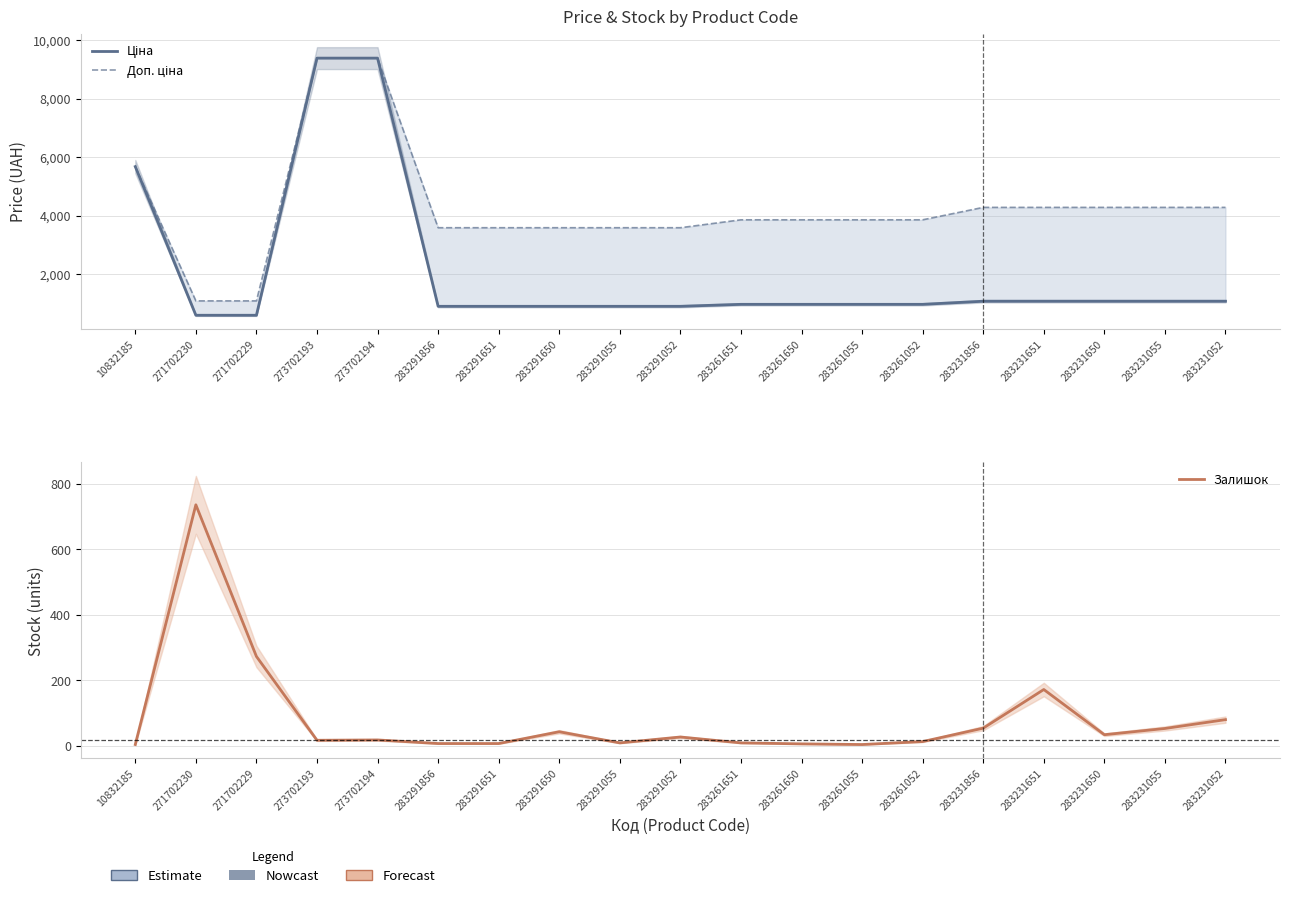

True or false: Доп. ціна and Ціна intersect in this chart.

False